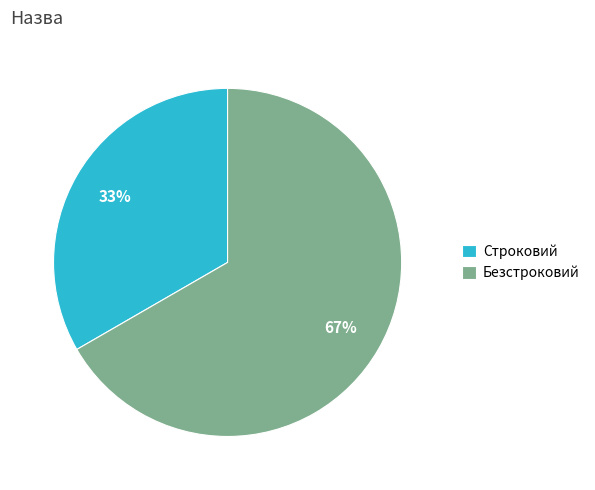

Is the sum of Безстроковий and Строковий greater than half?

Yes